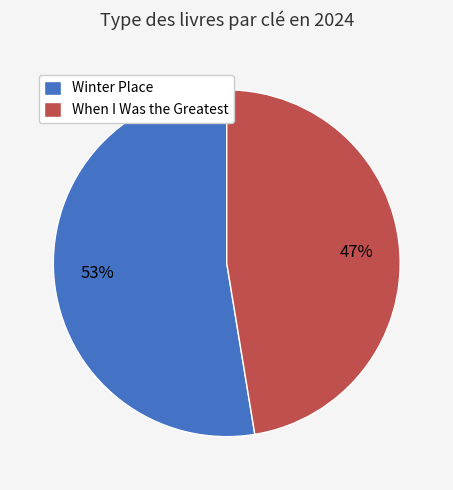

Between Winter Place and When I Was the Greatest, which is larger?

Winter Place